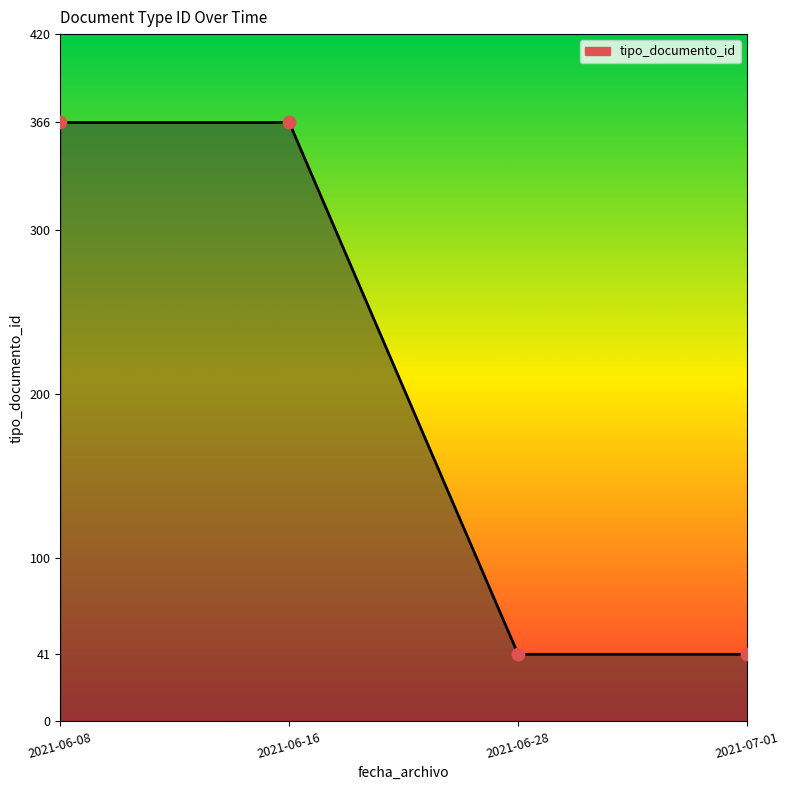

What is the ratio of the value at 2021-06-08 to the value at 2021-07-01?

8.9